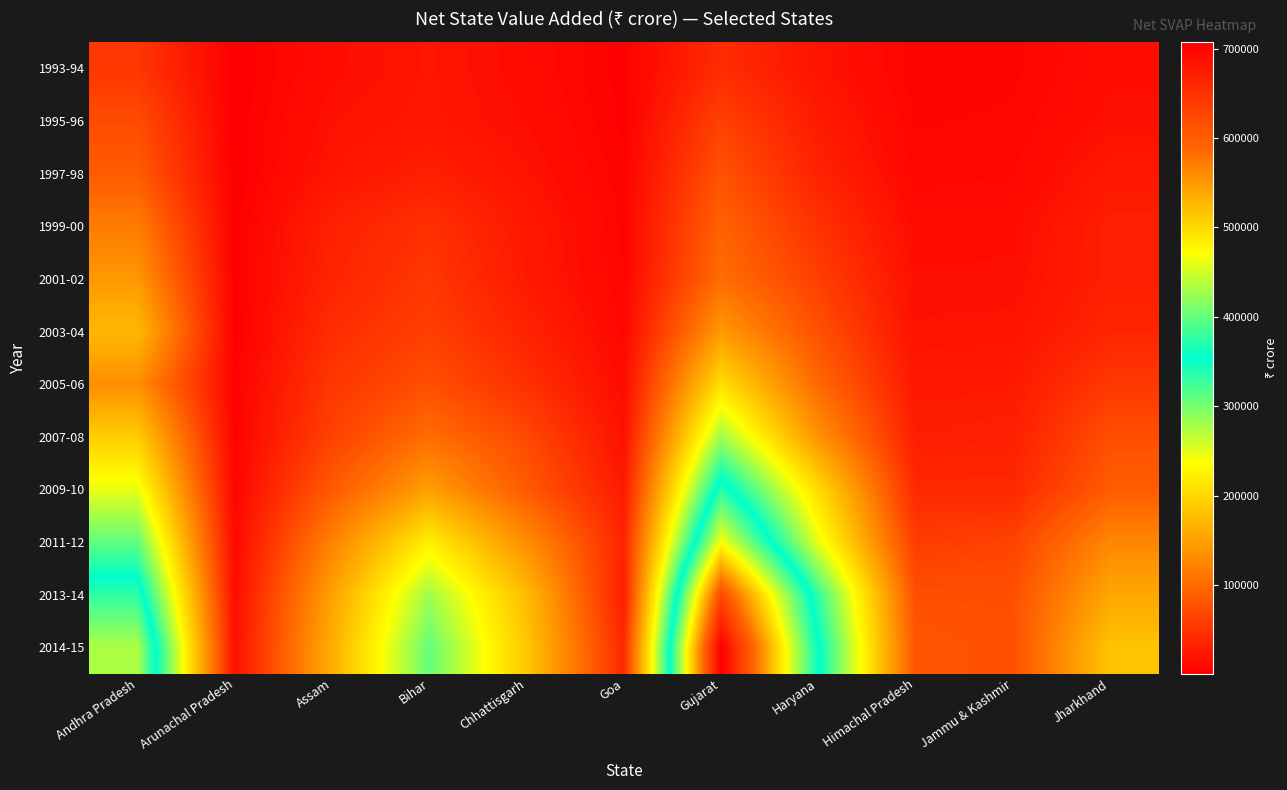

At Arunachal Pradesh, list the series in order from largest to smallest.

2014-15, 2013-14, 2011-12, 2009-10, 2007-08, 2005-06, 2003-04, 2001-02, 1999-00, 1997-98, 1995-96, 1993-94